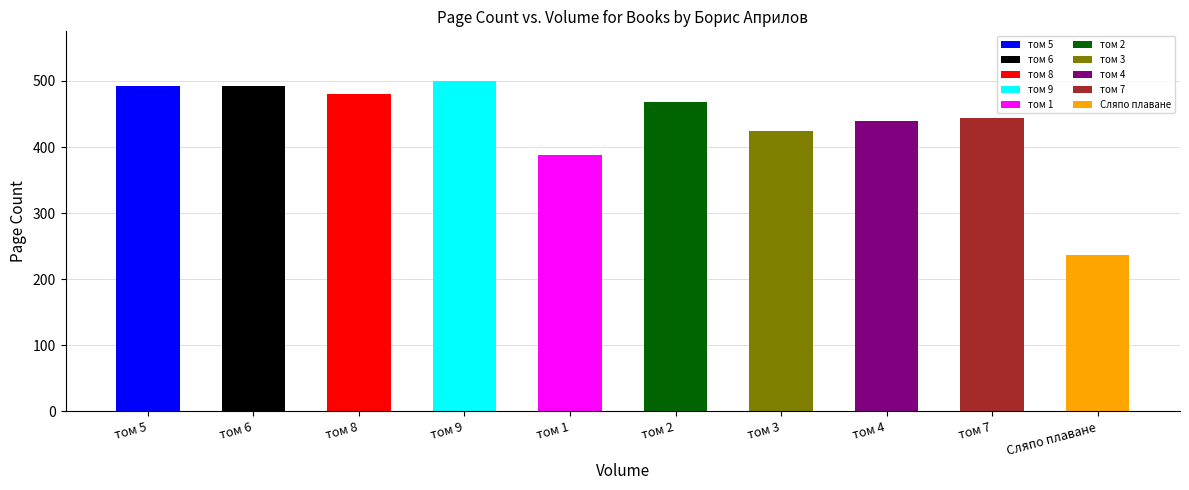

What is the label of the 7th bar from the left?

том 3